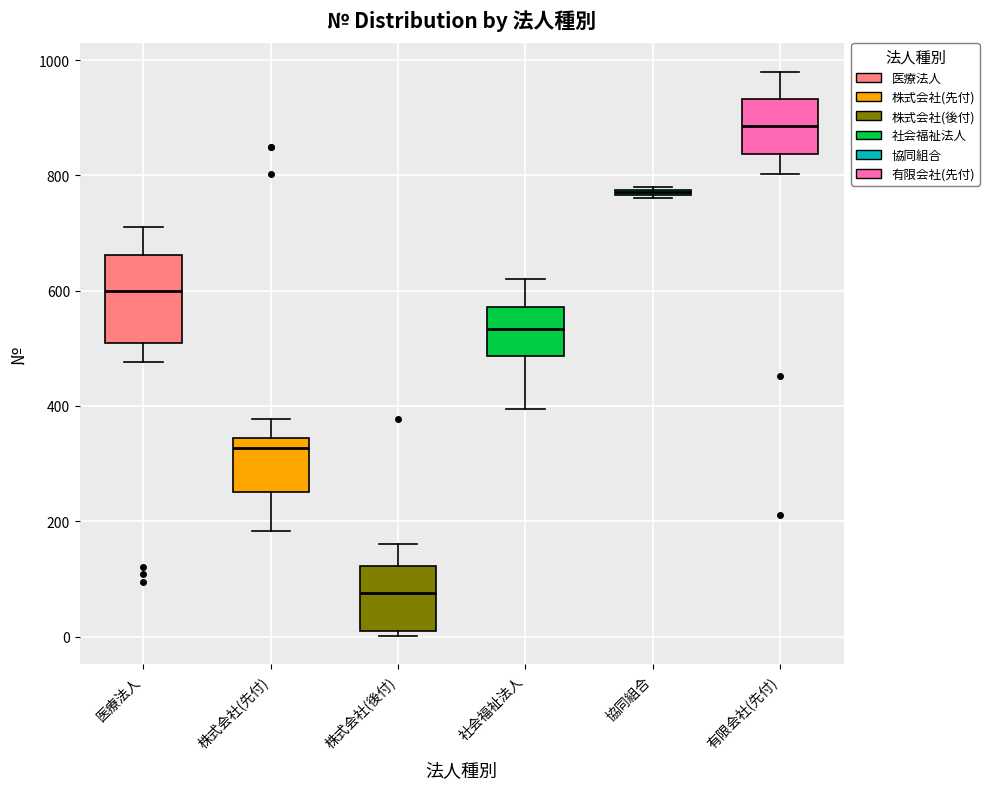

Where is the upper edge of the box for 協同組合 on the y-axis? The values are not printed on the chart, so give them approximately, as read against the axis.

780